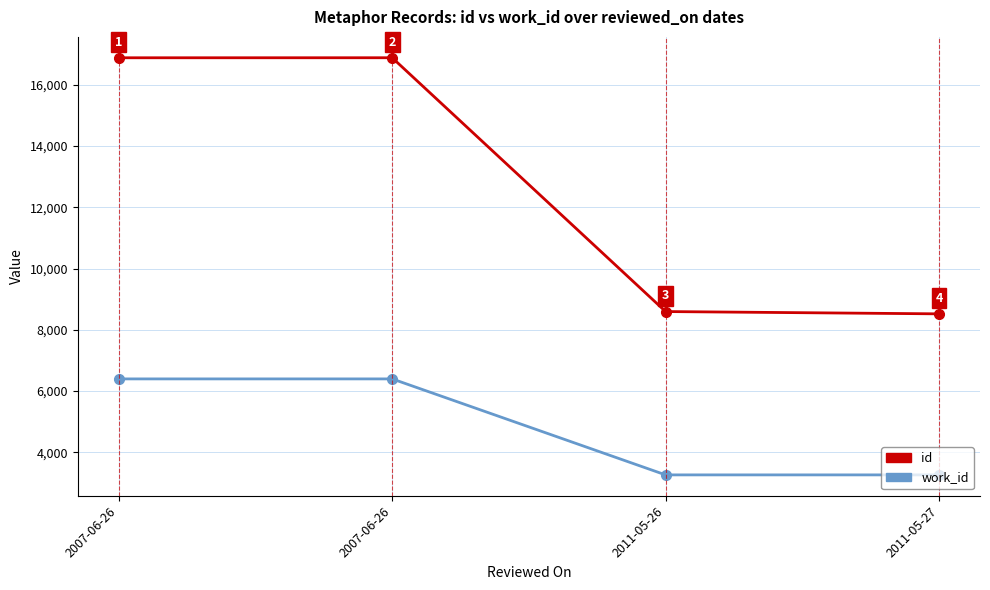

Does the chart have visible grid lines?

Yes